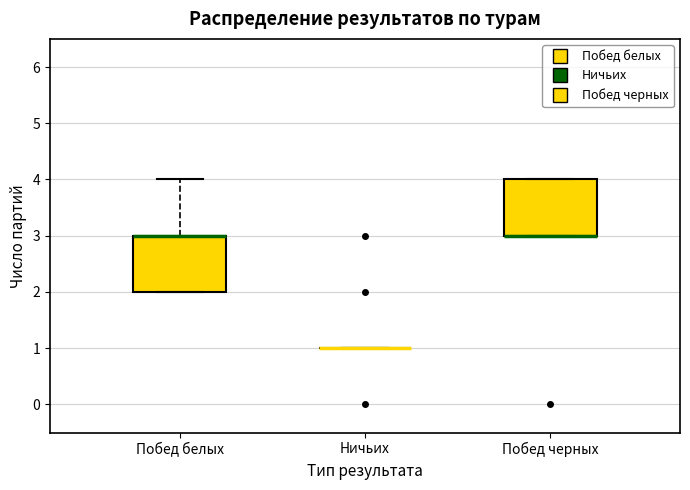

Reading left to right, transcribe this box plot: for each box, give where its median line is, the range the box spans, and where its two whiskers end, as read against the y-axis. The values are not printed on the chart, so give them approximately, as read against the axis.

Побед белых: median 3 (drawn on the box's upper edge), box 2 to 3, whiskers 2 to 4
Ничьих: box collapsed to a line at 1, whiskers 1 to 1
Побед черных: median 3 (drawn on the box's lower edge), box 3 to 4, whiskers 3 to 4